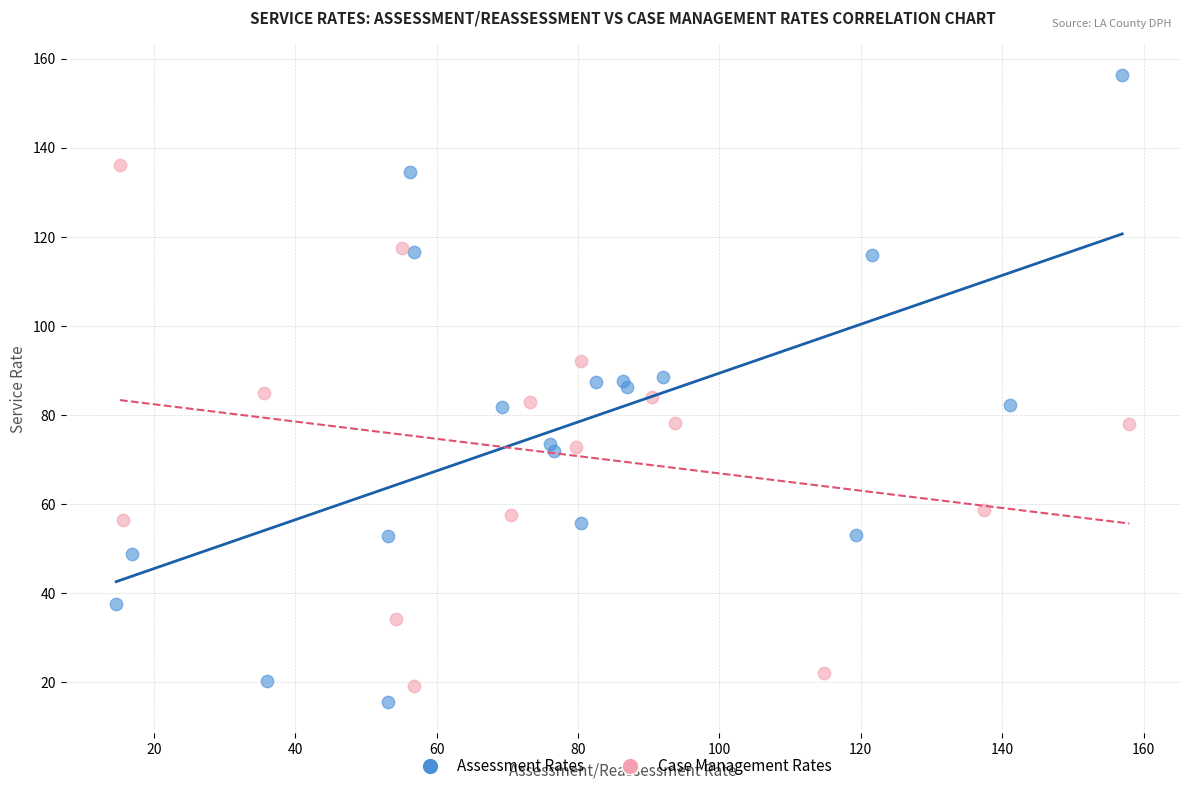

Which series reaches the minimum Y coordinate?

Assessment Rates